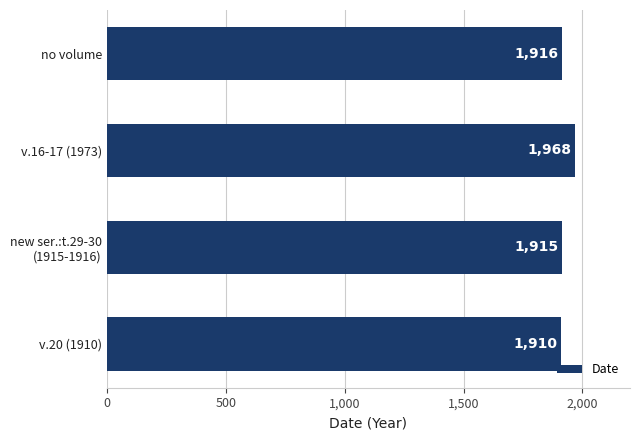

Rank the categories by value from highest to lowest.

v.16-17 (1973), no volume, new ser.:t.29-30
(1915-1916), v.20 (1910)